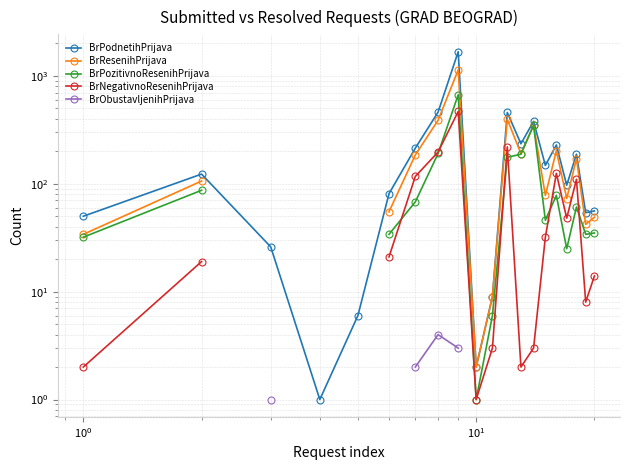

True or false: BrNegativnoResenihPrijava and BrPodnetihPrijava intersect in this chart.

False